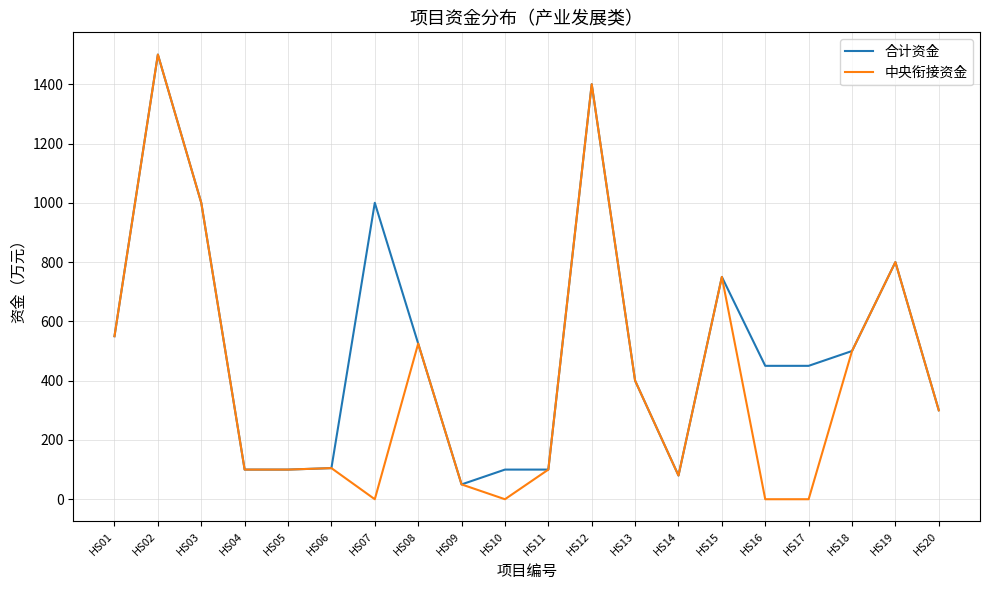

True or false: 中央衔接资金 has more than 0 points higher than both neighbors.

True